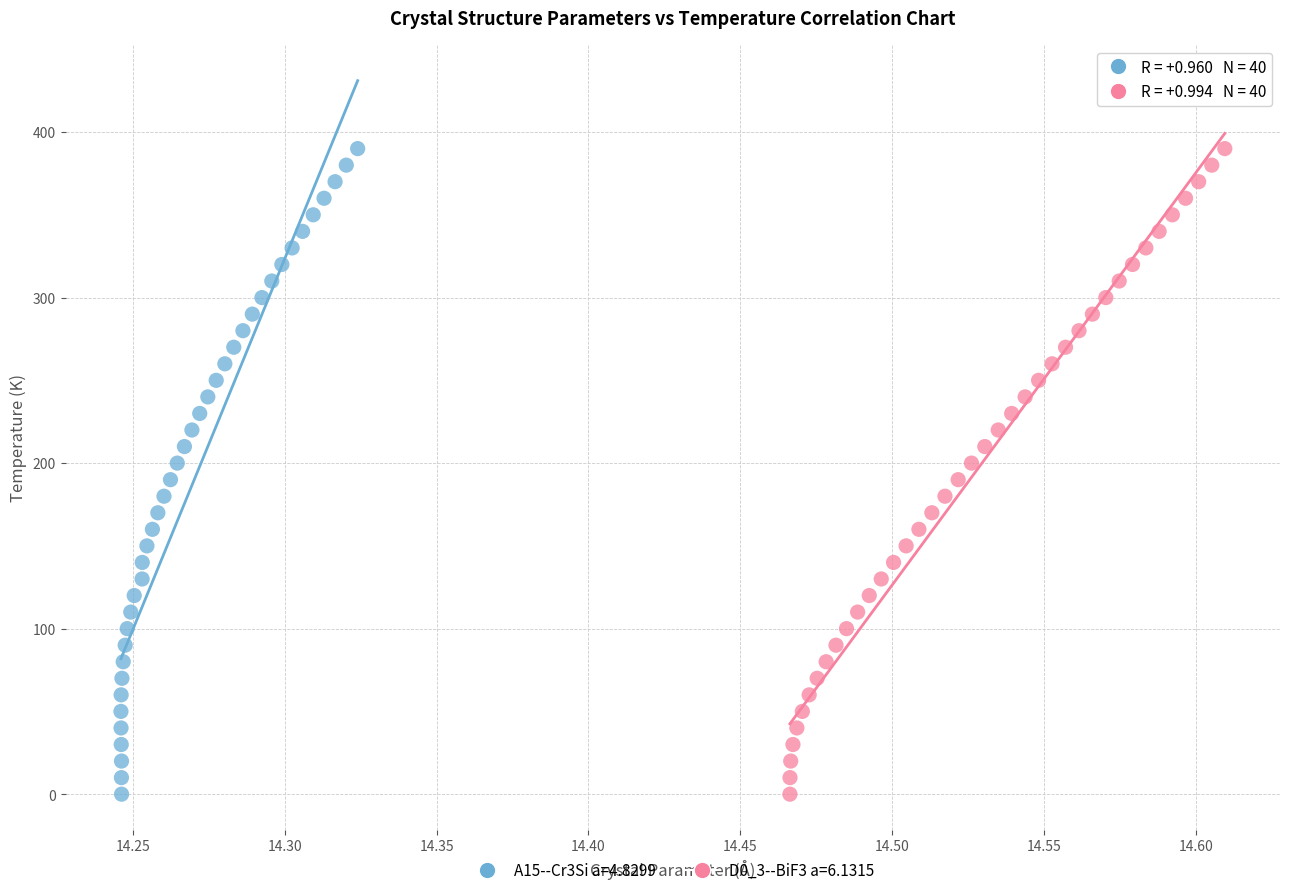

What are all the series names shown in the legend?

A15--Cr3Si a=4.8299, D0_3--BiF3 a=6.1315